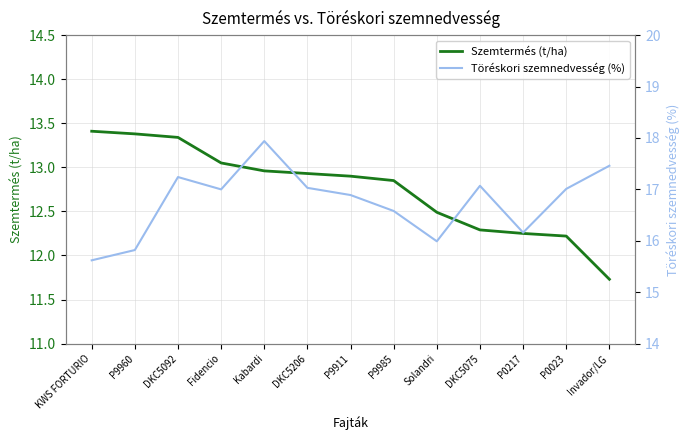

Which label corresponds to the smallest value in the chart?

Invador/LG